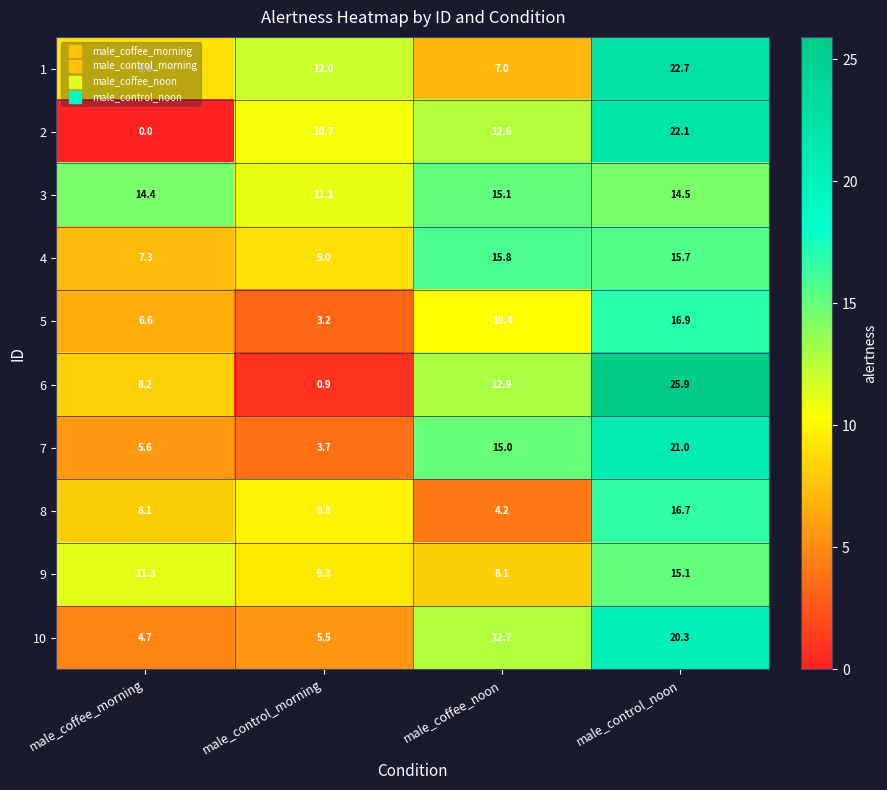

True or false: 9 has a value of 15.1 at male_control_noon.

True